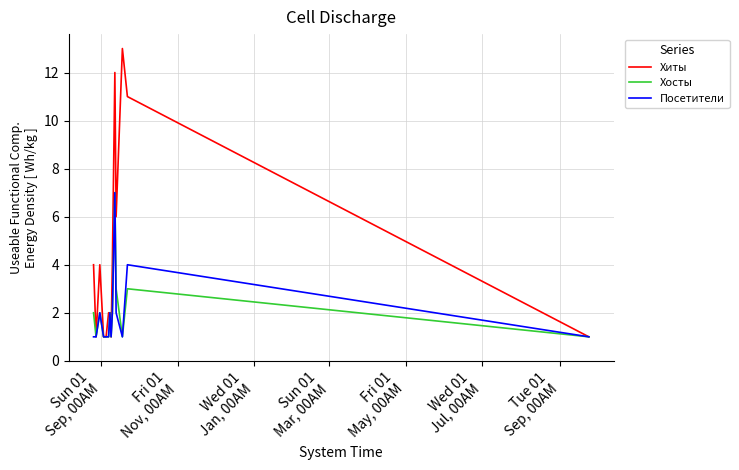

What is the highest value of the Хосты series?

7